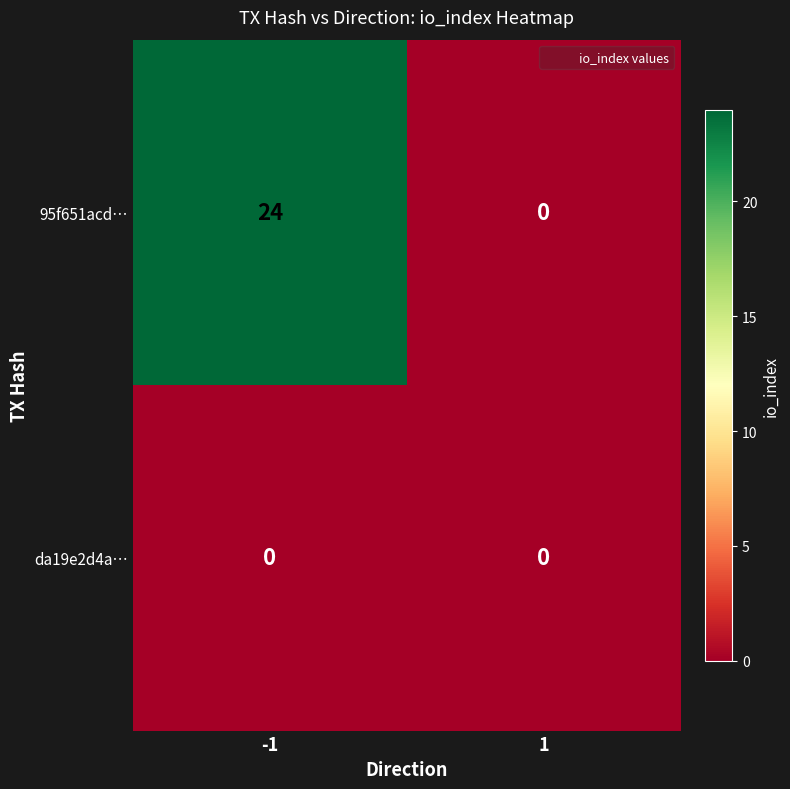

Reading left to right, list all the values displayed in this chart.

95f651acd…: 24	0
da19e2d4a…: 0	0